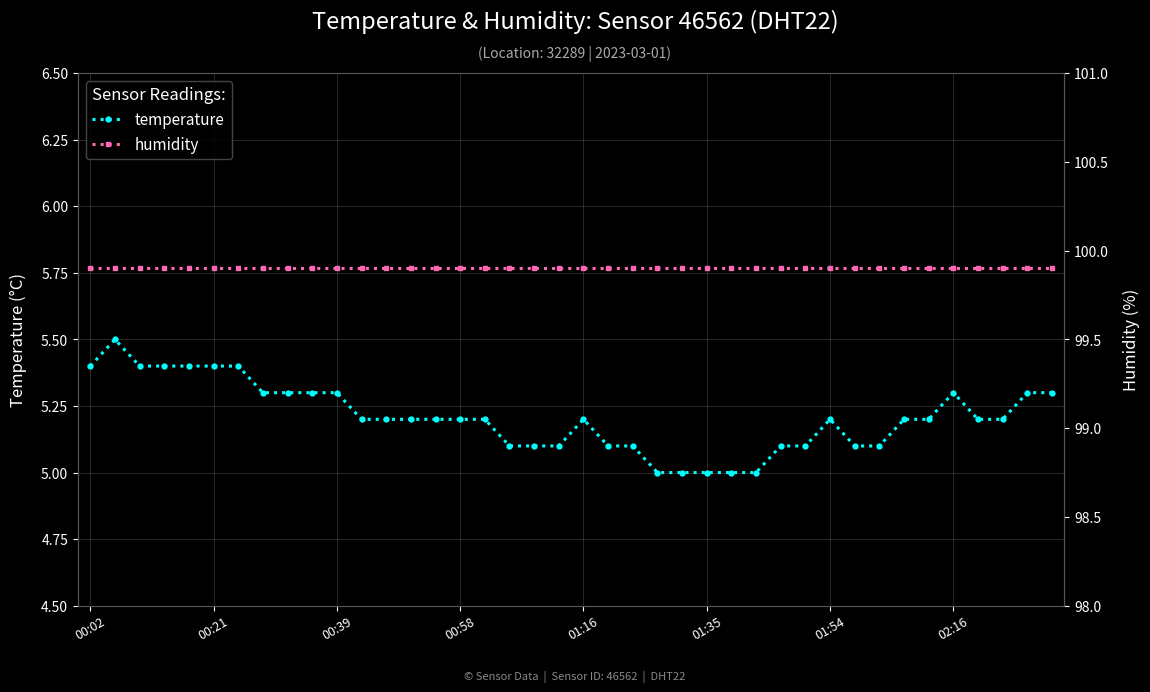

What is the value of the temperature point at the 12th from the left?

5.2